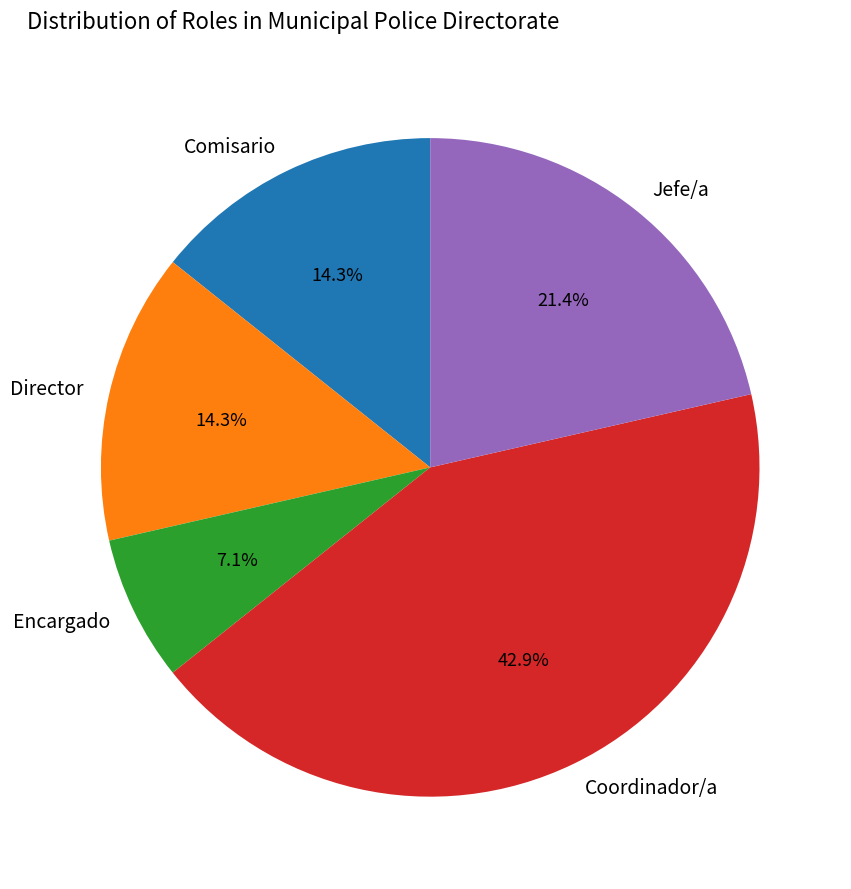

Which category has the smallest portion of the pie?

Encargado